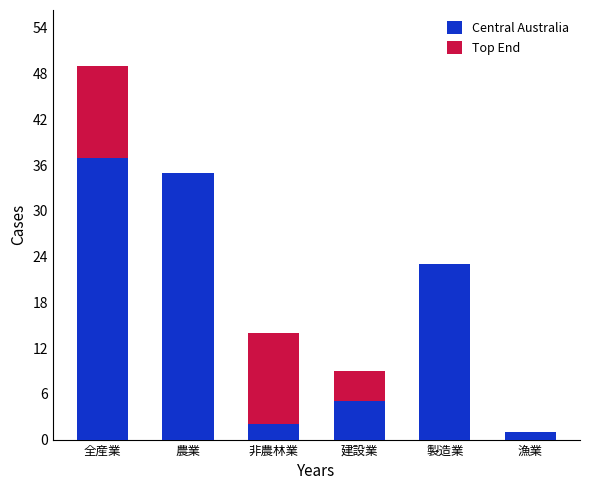

Reading left to right, transcribe the values for Central Australia.

全産業=37	農業=35	非農林業=2	建設業=5	製造業=23	漁業=1